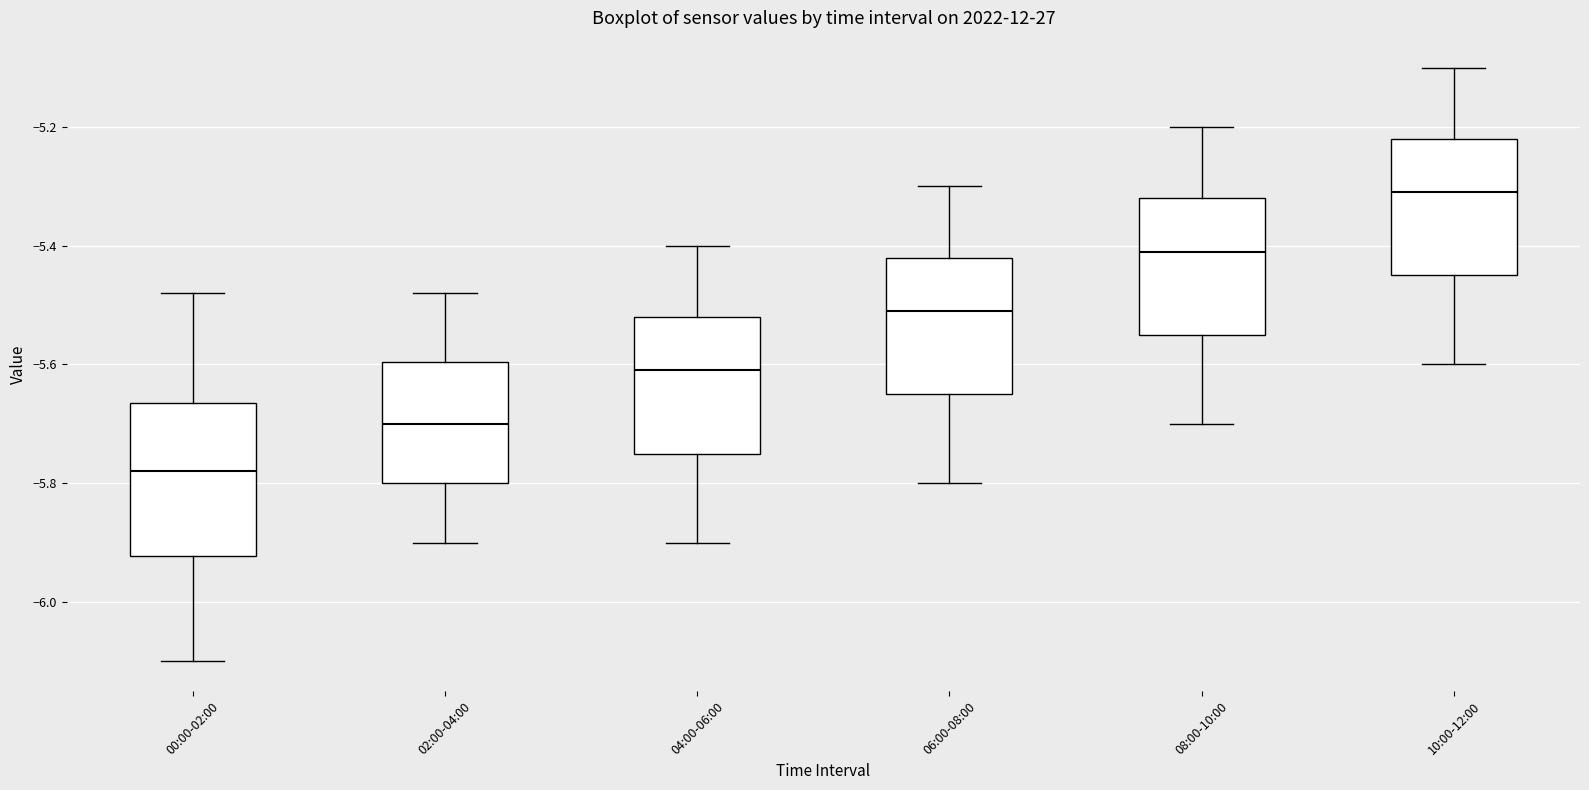

Reading left to right, read every box against the y-axis: the position of its median line, the range the box covers, and the ends of its whiskers. The values are not printed on the chart, so give them approximately, as read against the axis.

00:00-02:00: median -5.78, box -5.92 to -5.66, whiskers -6.10 to -5.48
02:00-04:00: median -5.70, box -5.80 to -5.60, whiskers -5.90 to -5.48
04:00-06:00: median -5.60, box -5.74 to -5.52, whiskers -5.90 to -5.40
06:00-08:00: median -5.50, box -5.64 to -5.42, whiskers -5.80 to -5.30
08:00-10:00: median -5.40, box -5.54 to -5.32, whiskers -5.70 to -5.20
10:00-12:00: median -5.30, box -5.44 to -5.22, whiskers -5.60 to -5.10